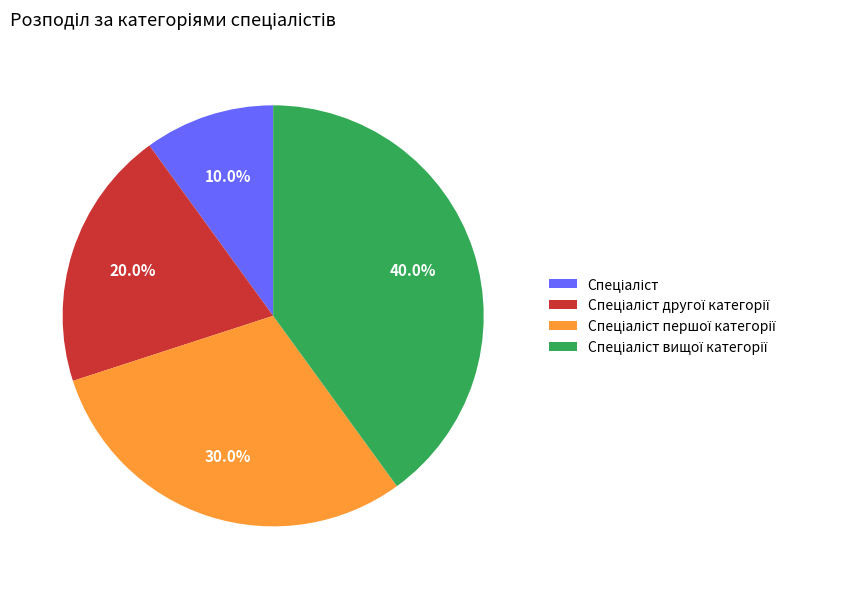

Is there any slice that represents more than half of the pie?

No